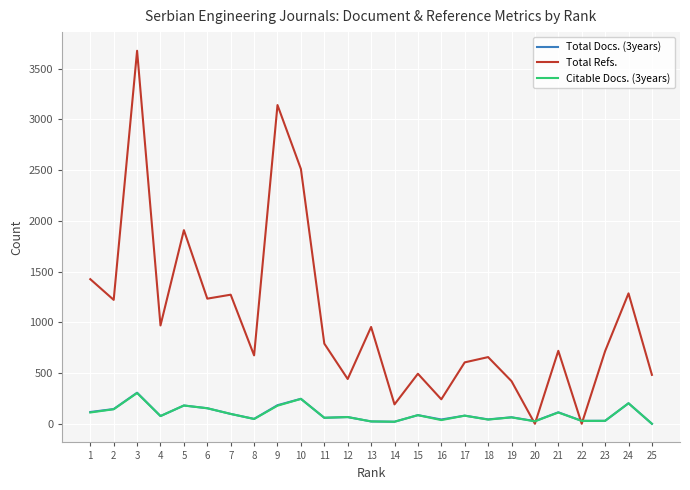

Which category has the highest value across all series?

3